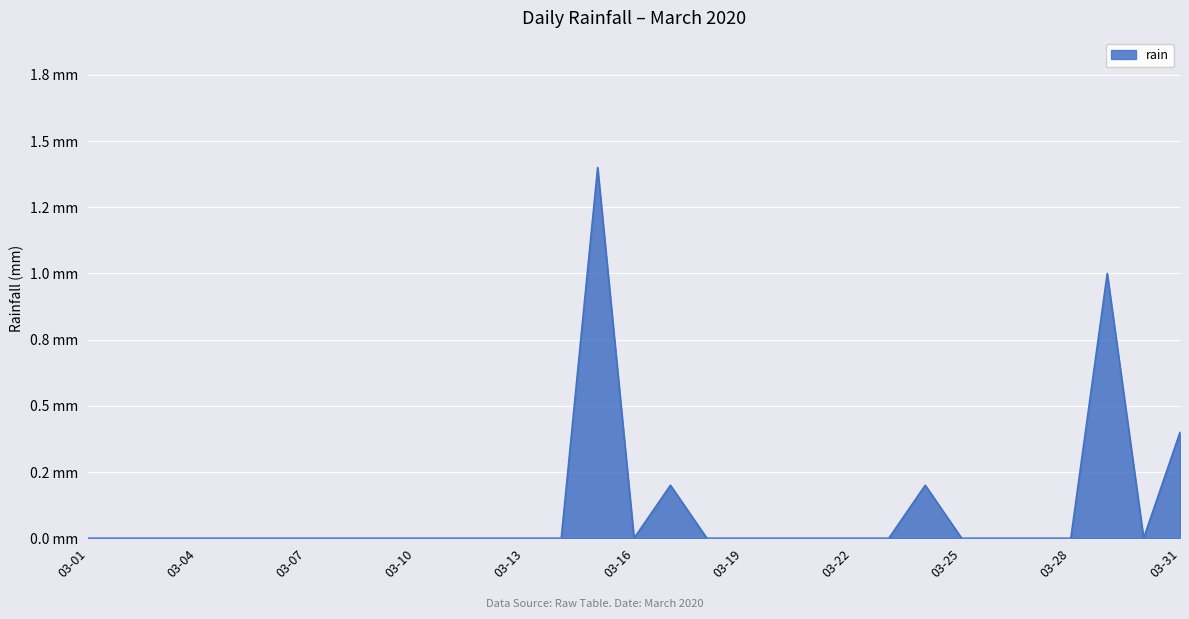

Reading left to right, list all the values displayed in this chart.

0.0	0.0	0.0	0.0	0.0	0.0	0.0	0.0	0.0	0.0	0.0	0.0	0.0	0.0	1.4	0.0	0.2	0.0	0.0	0.0	0.0	0.0	0.0	0.2	0.0	0.0	0.0	0.0	1.0	0.0	0.4